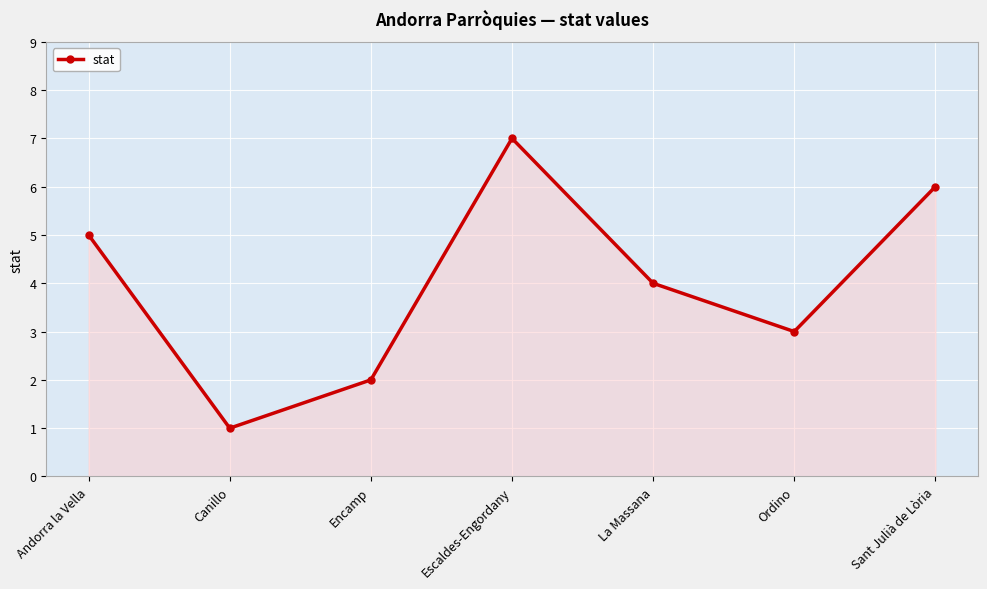

Reading left to right, what are all the values shown in this chart?

5	1	2	7	4	3	6